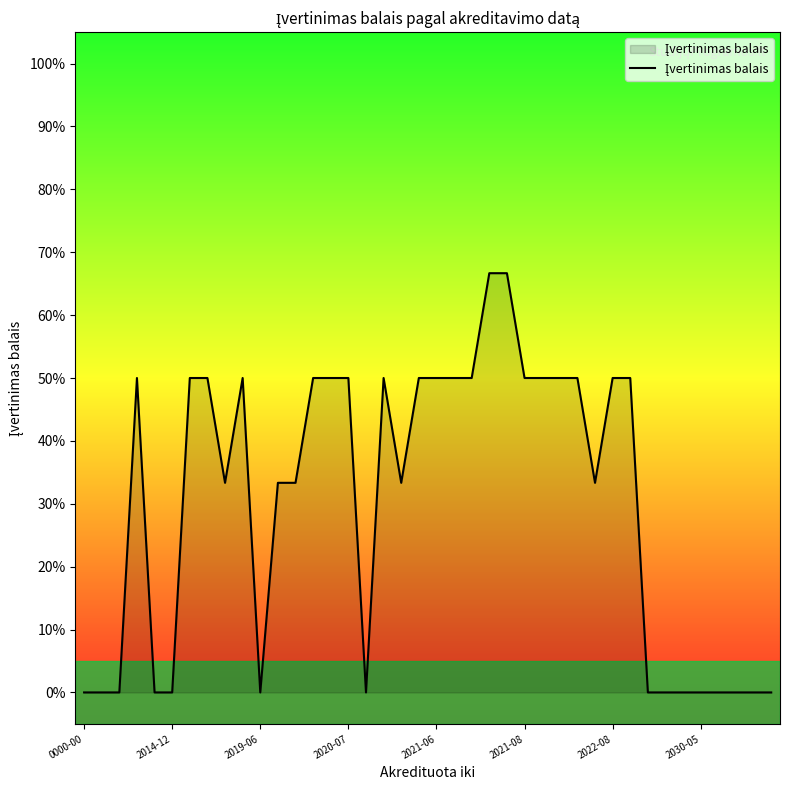

Count the values in the range 0 to 1.

40